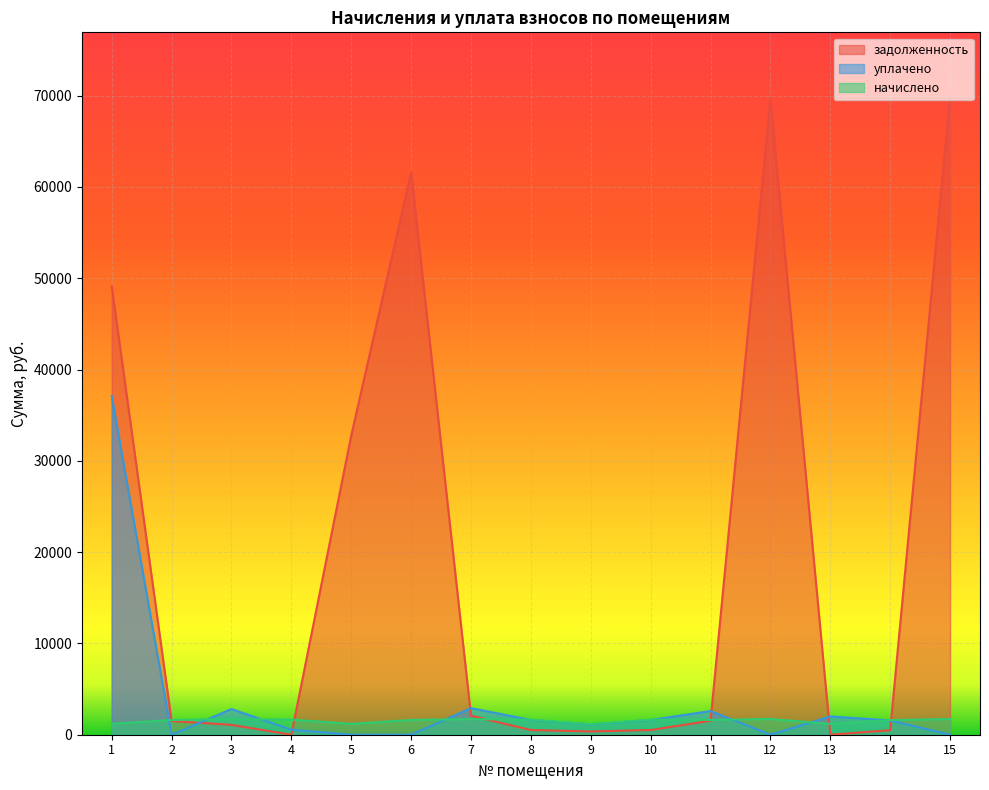

What is the average value of the задолженность series?

19411.7